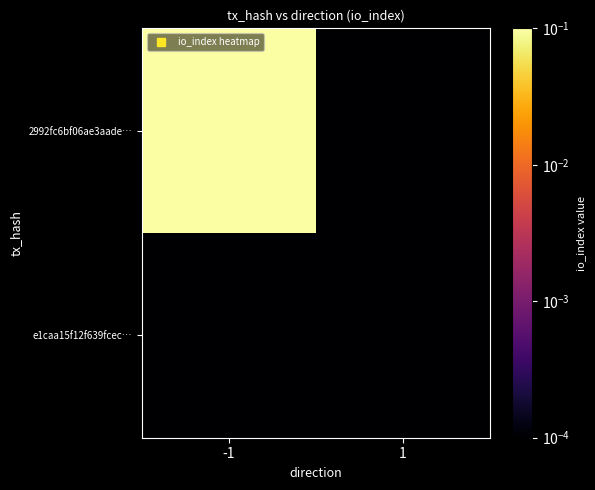

Rank the series at -1 from highest to lowest value.

2992fc6bf06ae3aade…, e1caa15f12f639fcec…